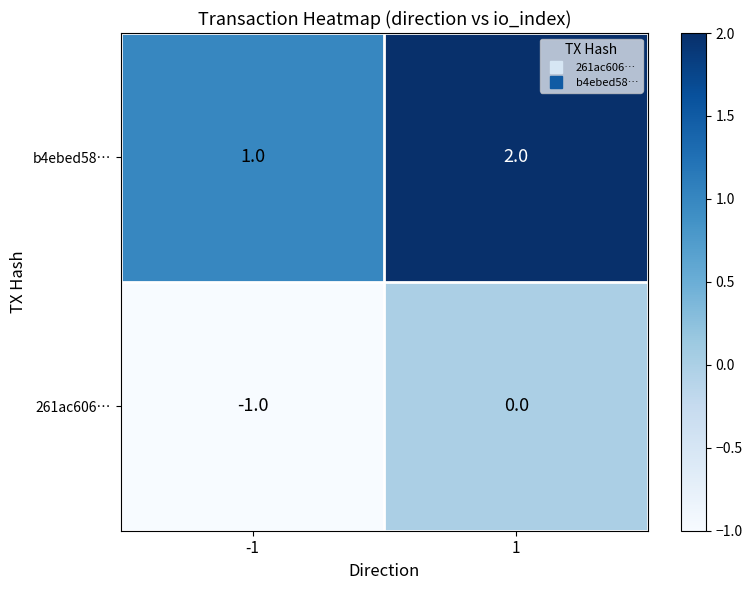

Which series has the largest total across all categories?

b4ebed58…